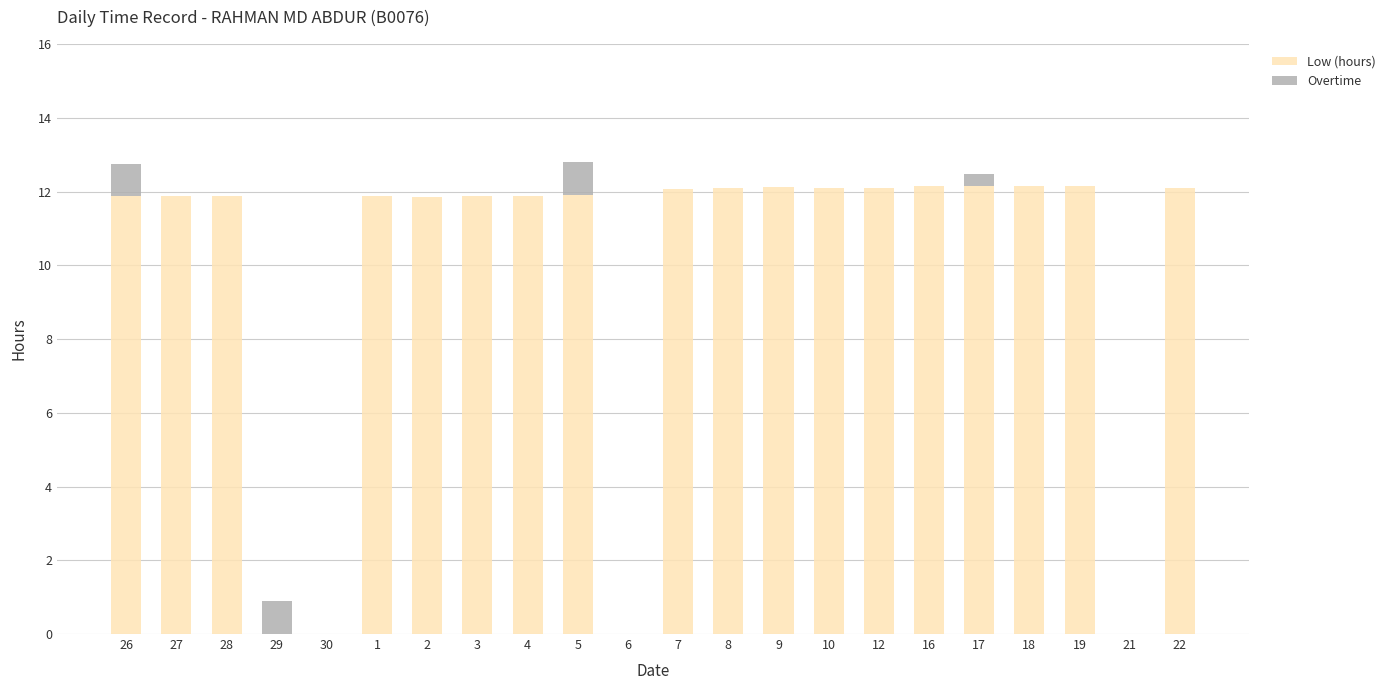

What is the total value across all series at 10?

12.1